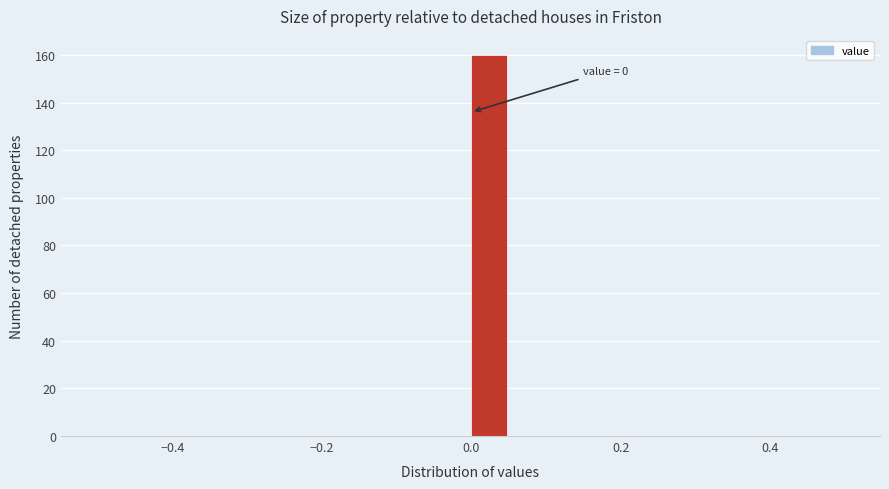

Around what value on the x-axis is the tallest bar? Give the approximate position of its centre, as read against the axis.

0.02